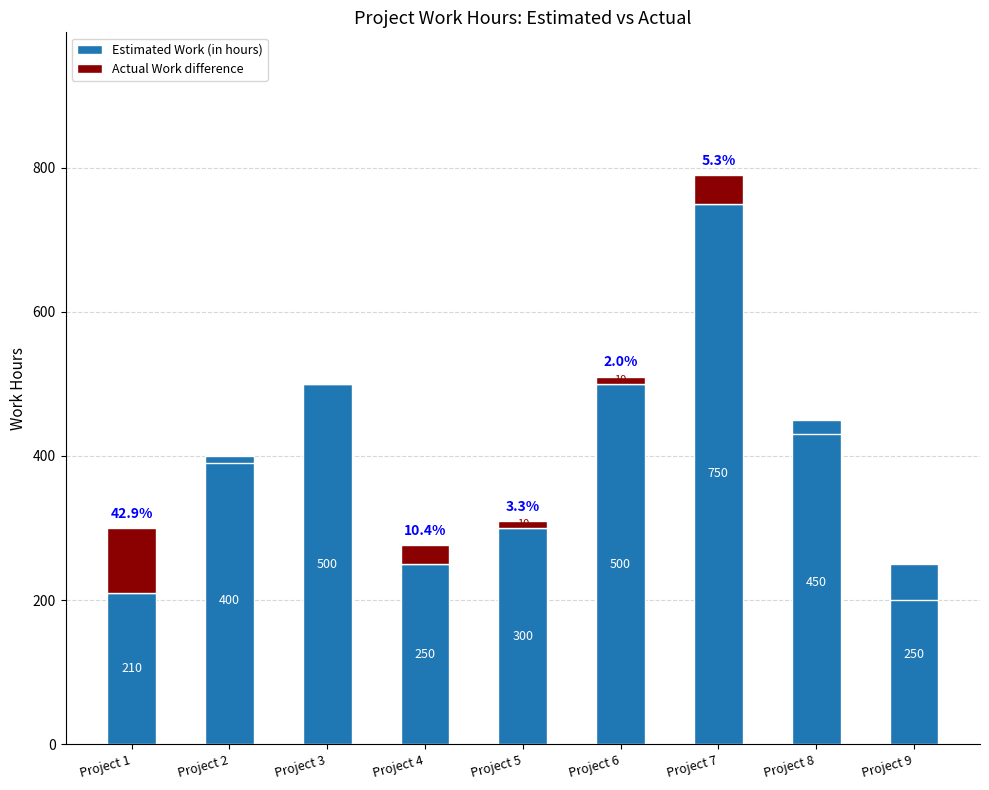

Where is Actual Work difference nearest to the value 45?

Project 7